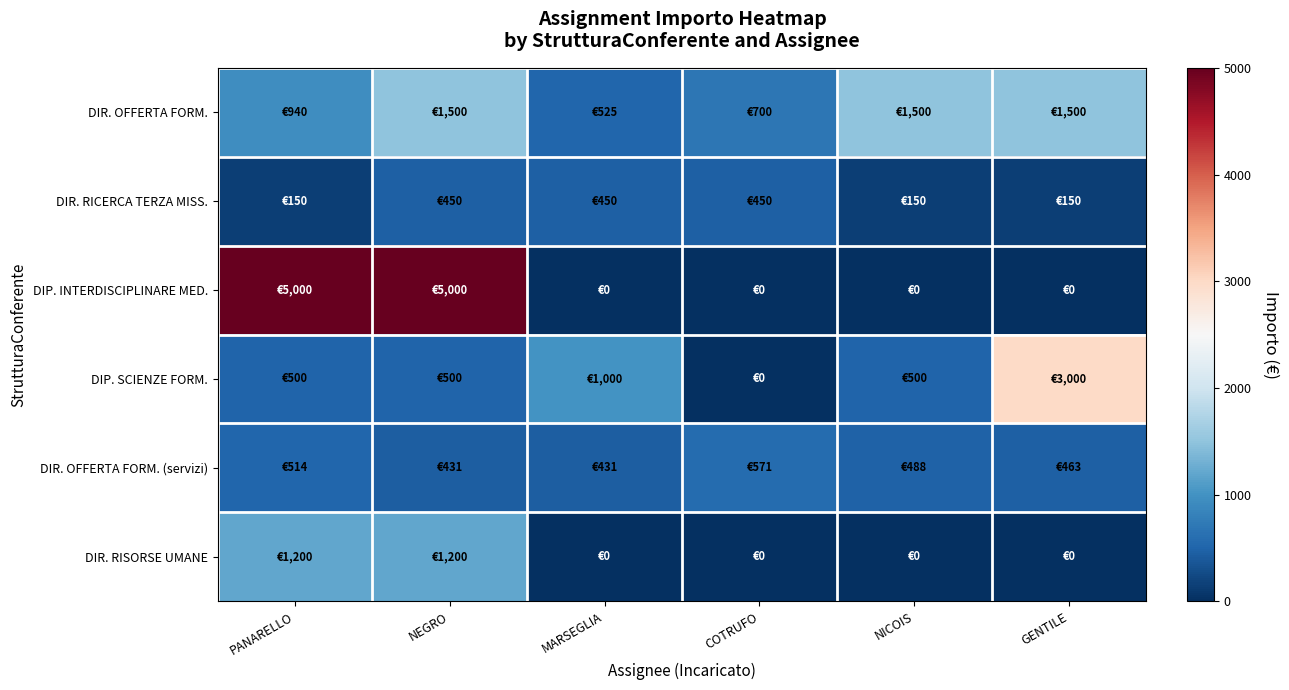

Reading right to left, list all the values displayed in this chart.

DIR. OFFERTA FORM.: GENTILE=1500.0	NICOIS=1500.0	COTRUFO=700.0	MARSEGLIA=525.0	NEGRO=1500.0	PANARELLO=940.0
DIR. RICERCA TERZA MISS.: GENTILE=150.0	NICOIS=150.0	COTRUFO=450.0	MARSEGLIA=450.0	NEGRO=450.0	PANARELLO=150.0
DIP. INTERDISCIPLINARE MED.: GENTILE=0.0	NICOIS=0.0	COTRUFO=0.0	MARSEGLIA=0.0	NEGRO=5000.0	PANARELLO=5000.0
DIP. SCIENZE FORM.: GENTILE=3000.0	NICOIS=500.0	COTRUFO=0.0	MARSEGLIA=1000.0	NEGRO=500.0	PANARELLO=500.0
DIR. OFFERTA FORM. (servizi): GENTILE=463.5	NICOIS=488.0	COTRUFO=570.6	MARSEGLIA=431.2	NEGRO=431.2	PANARELLO=513.9
DIR. RISORSE UMANE: GENTILE=0.0	NICOIS=0.0	COTRUFO=0.0	MARSEGLIA=0.0	NEGRO=1200.0	PANARELLO=1200.0